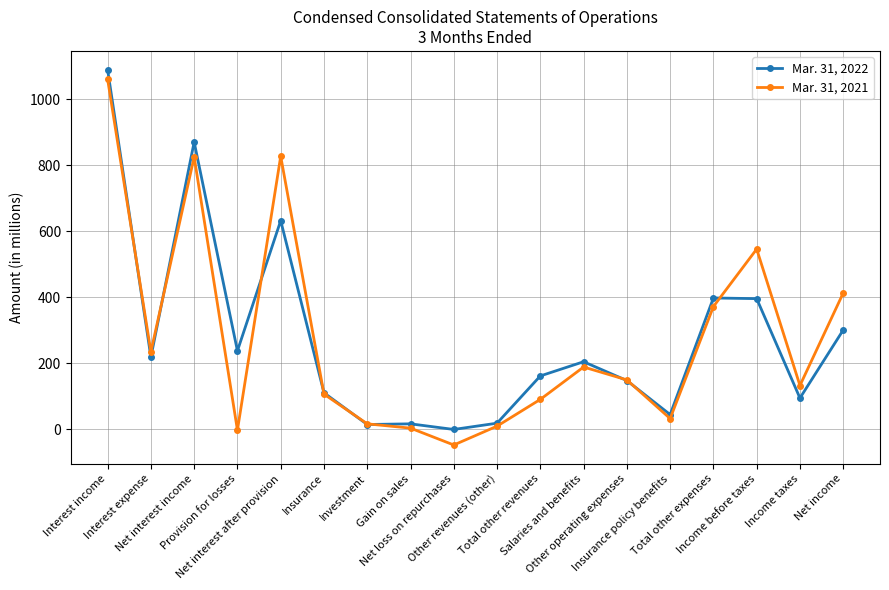

What are all the series names shown in the legend?

Mar. 31, 2022, Mar. 31, 2021